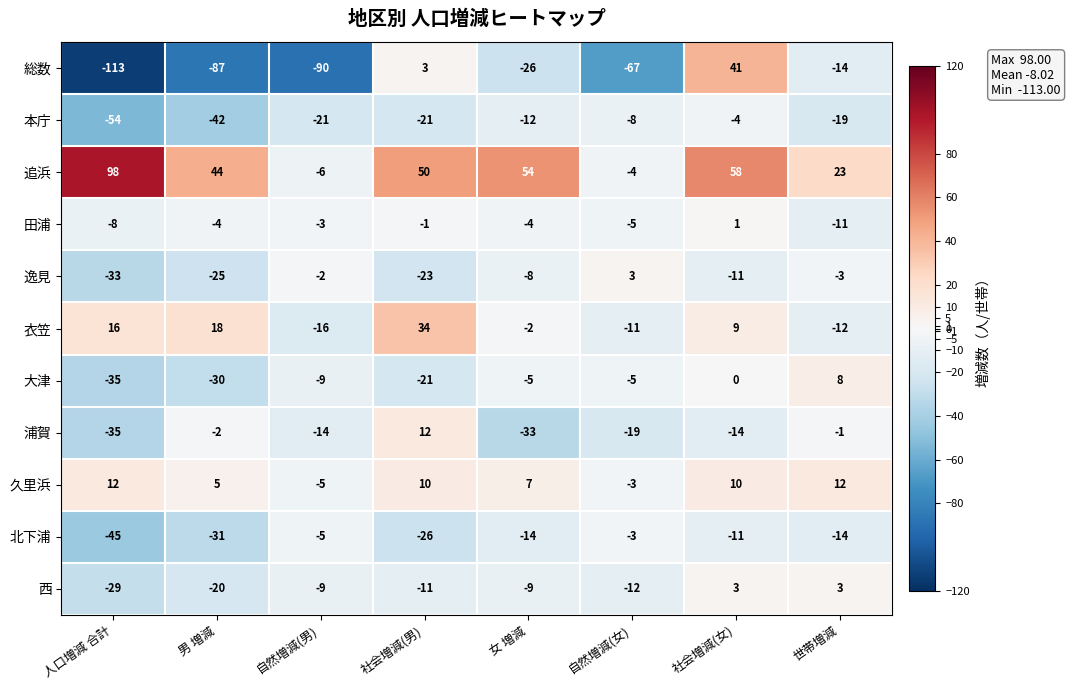

The 北下浦 series shows -2 at 自然増減(女). True or false?

False